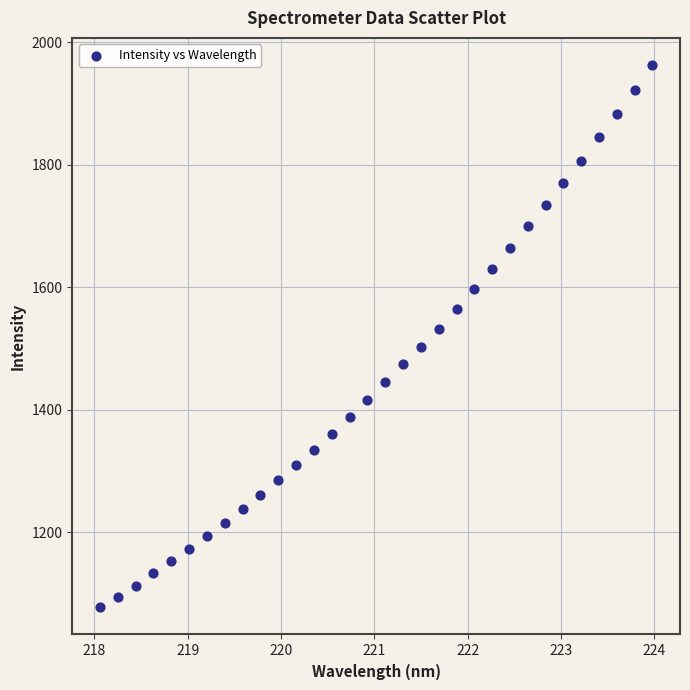

What is the range of Y values (max minus min)?

885.0